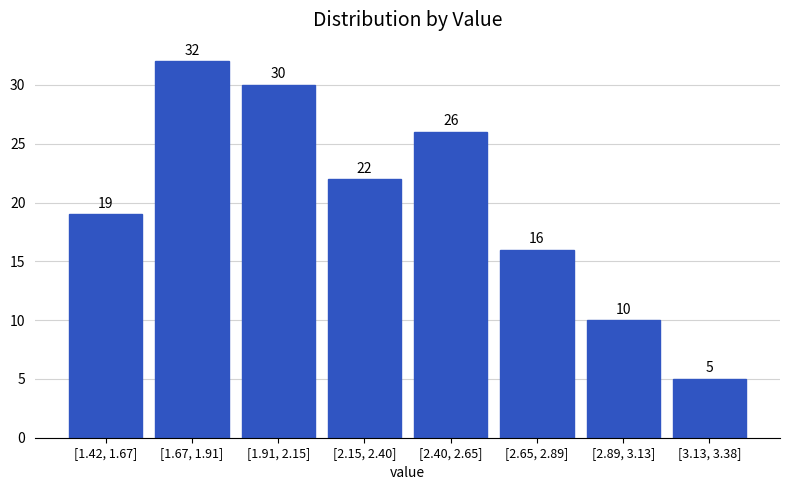

Reading right to left, transcribe all the data shown in this chart.

5	10	16	26	22	30	32	19